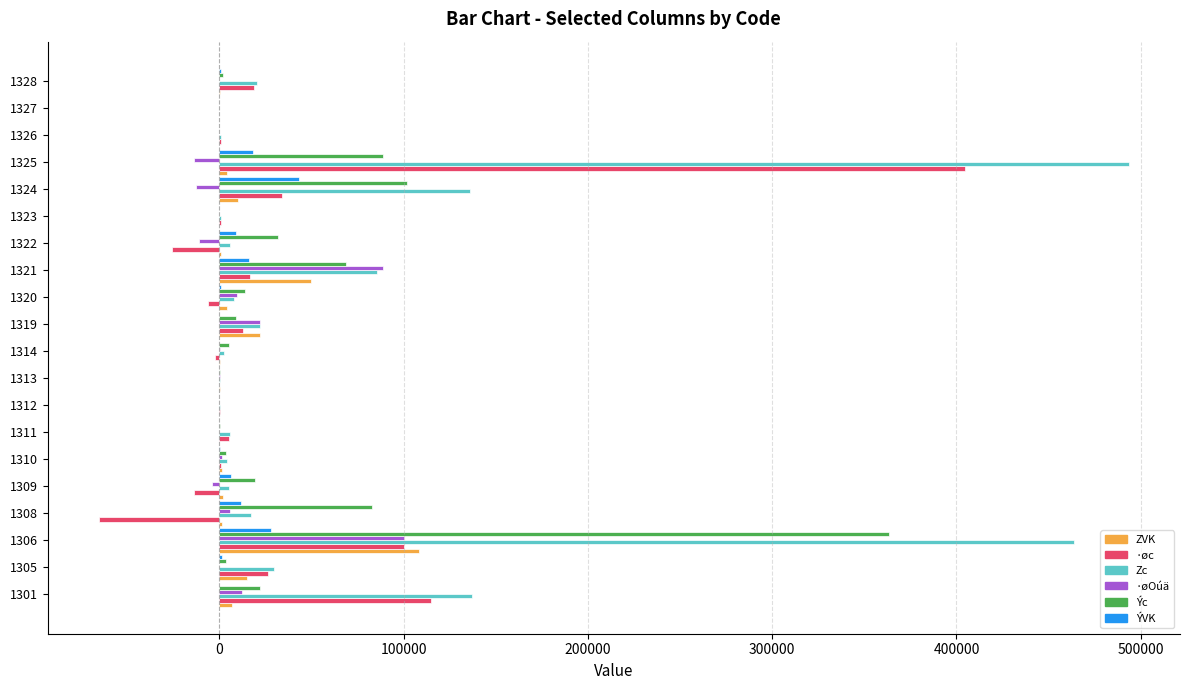

Which label corresponds to the largest value in the chart?

1325